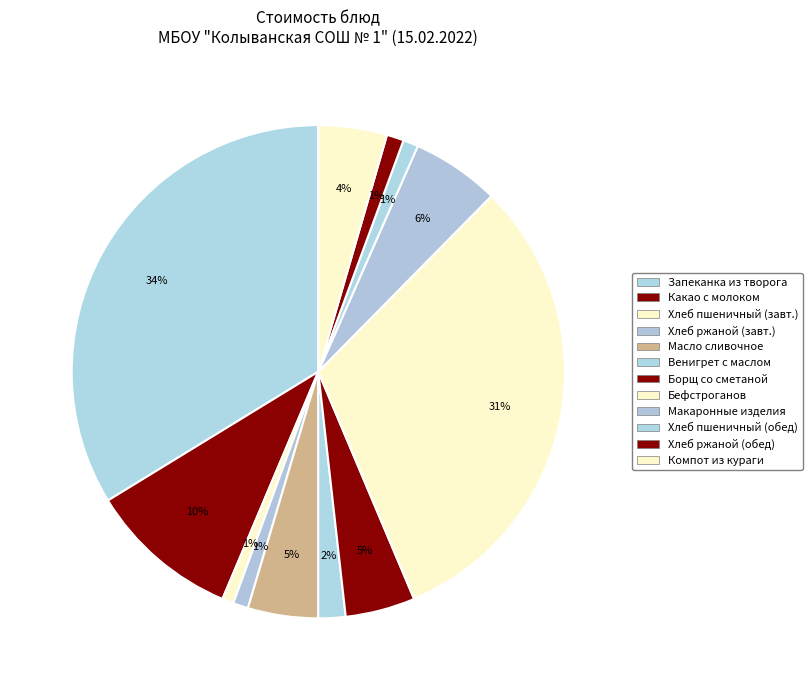

What is the largest slice in the pie chart?

Запеканка из творога